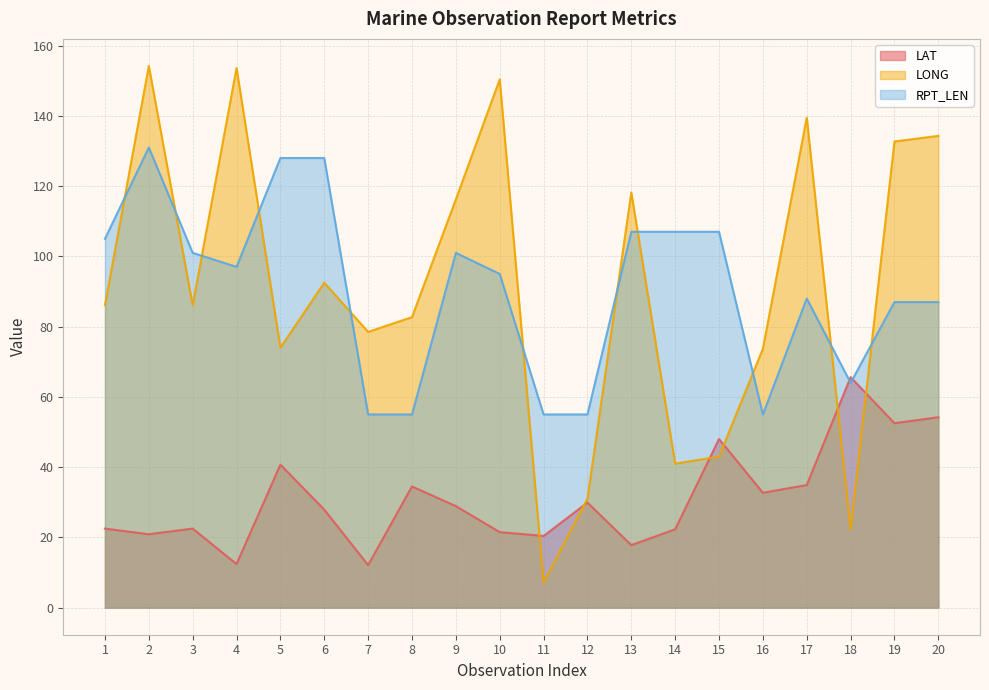

Which series has the largest total across all categories?

LONG